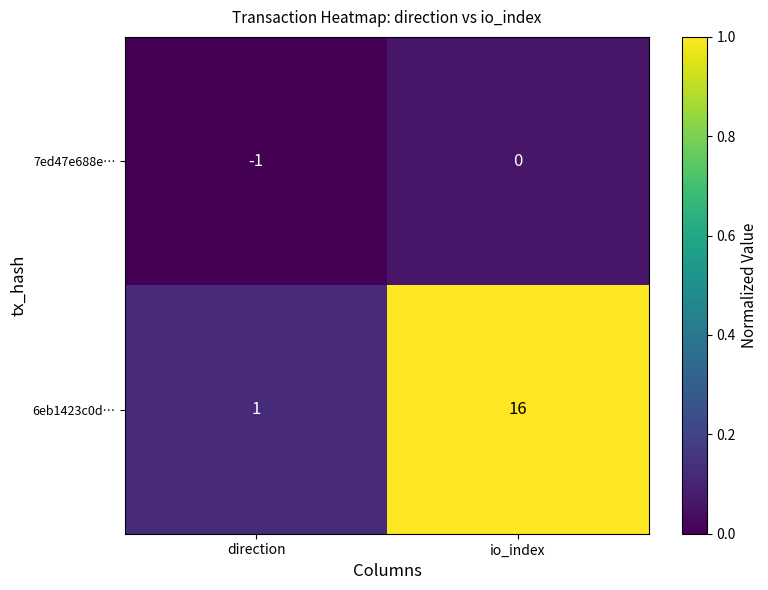

Where is 6eb1423c0d… nearest to the value 8?

direction